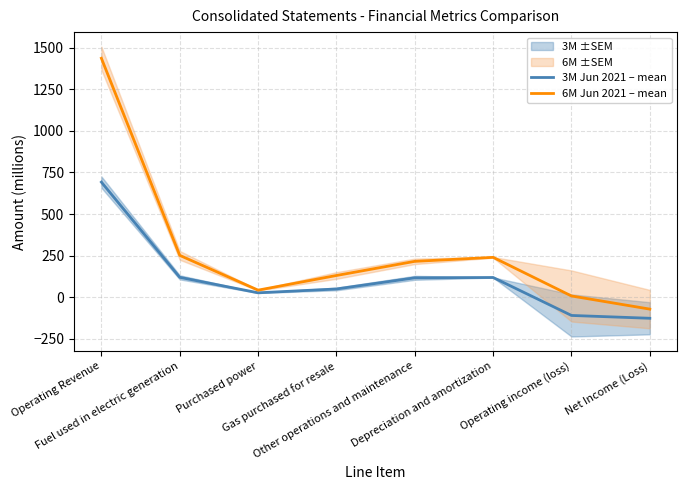

Where does the 6M Jun 2021 – mean series first go above 216?

Operating Revenue